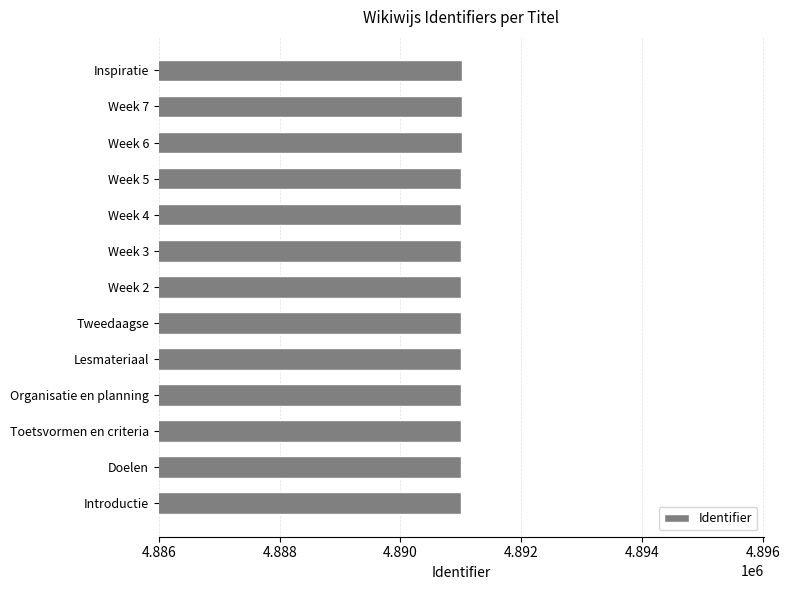

What is the ratio of the value at Tweedaagse to the value at Toetsvormen en criteria?

1.0